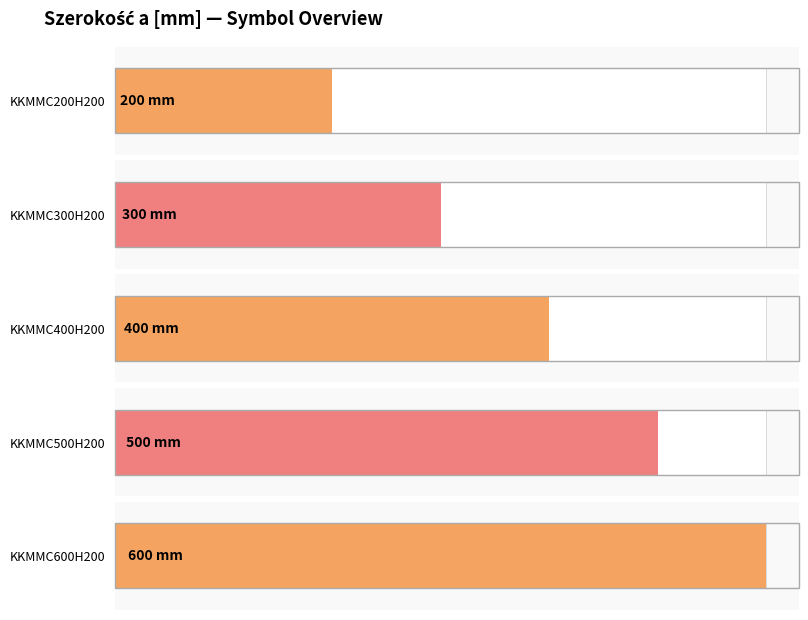

What is the sum of the values at KKMMC200H200 and KKMMC400H200?

600